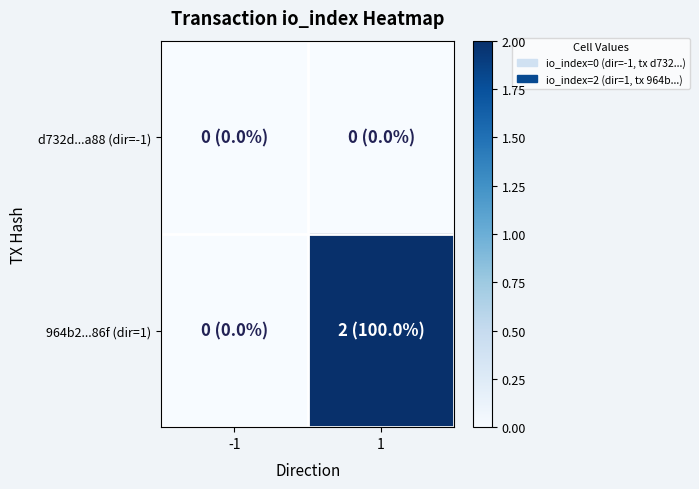

Reading left to right, transcribe all the data shown in this chart.

d732d...a88 (dir=-1): -1=0	1=0
964b2...86f (dir=1): -1=0	1=2